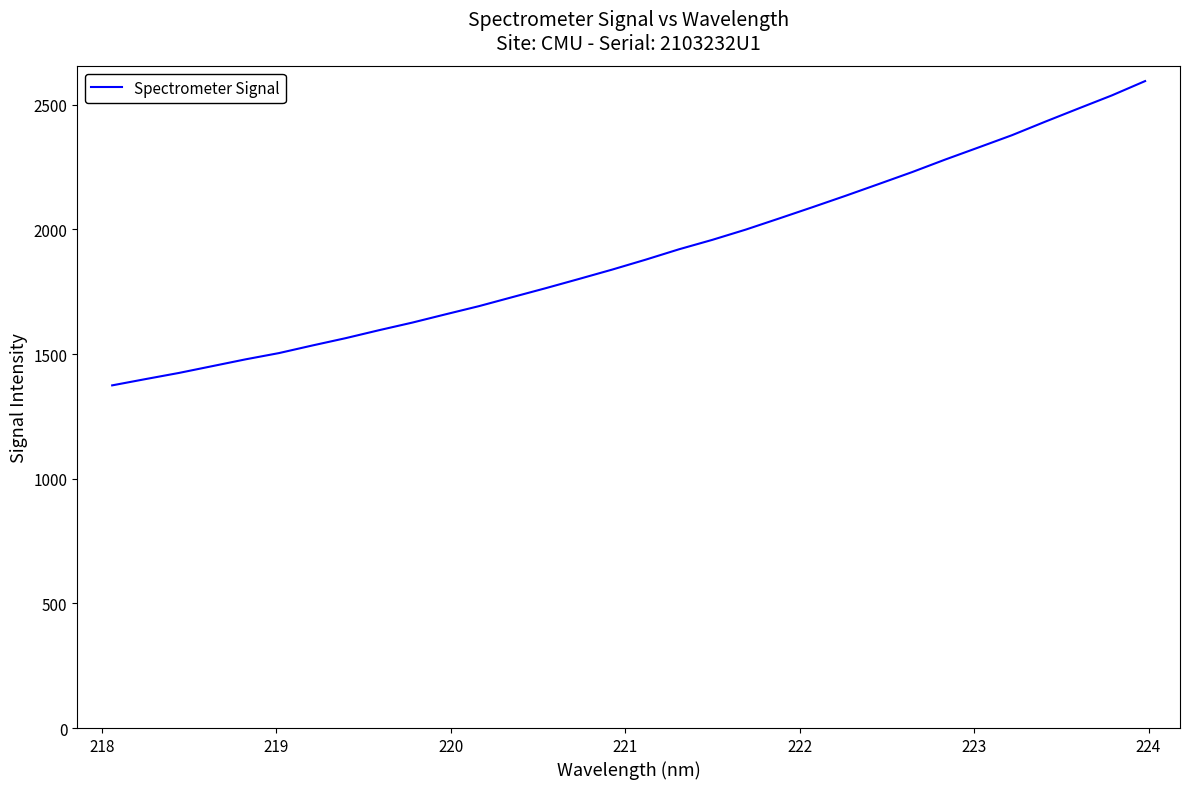

Count the number of data series in this chart.

1